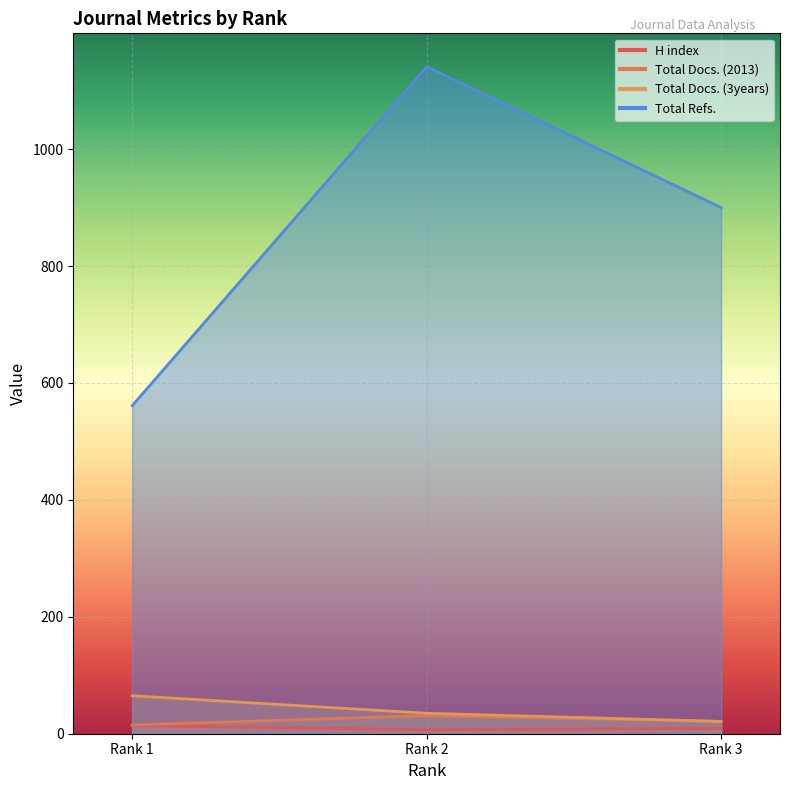

What is the maximum value for Total Docs. (3years)?

65